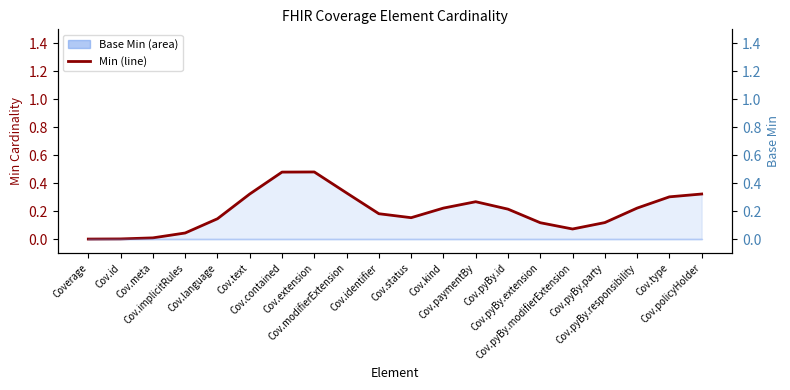

What is the value of the 13th point from the left?

0.3